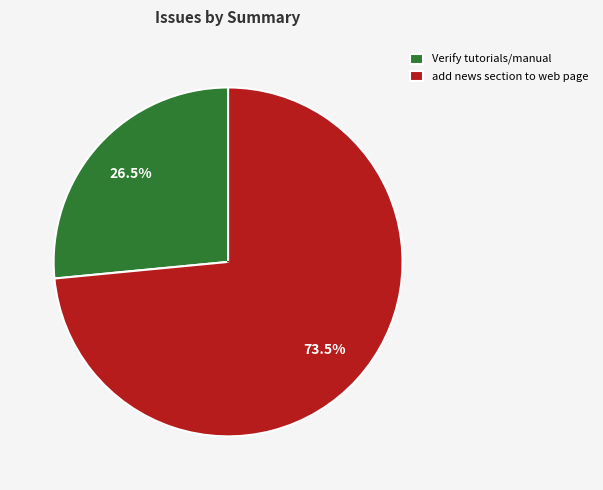

To the nearest percent, what is the difference between the add news section to web page and Verify tutorials/manual slice percentages?

47%